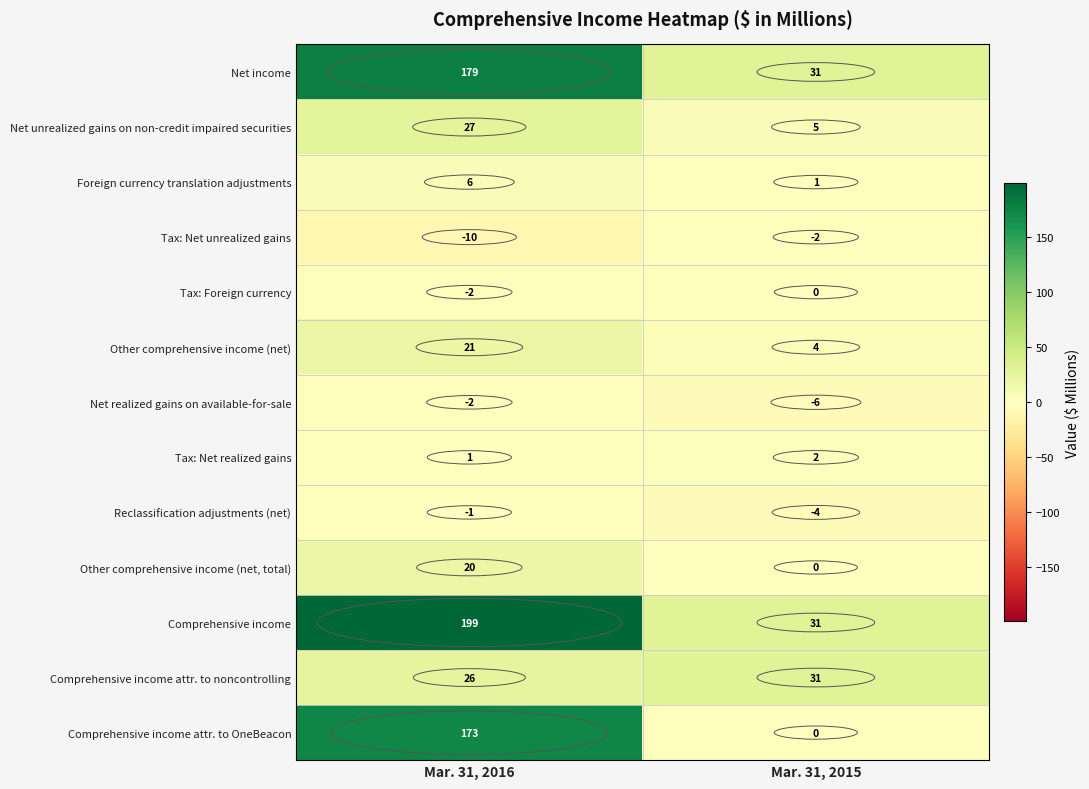

What is the greatest value displayed?

199